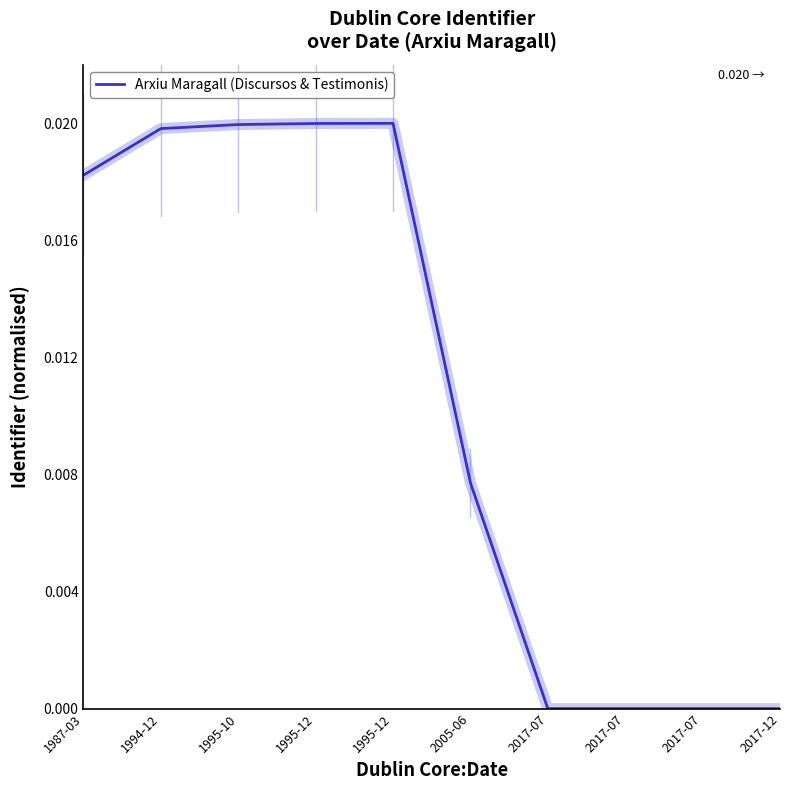

The value at 1995-12 is 0.0. True or false?

False